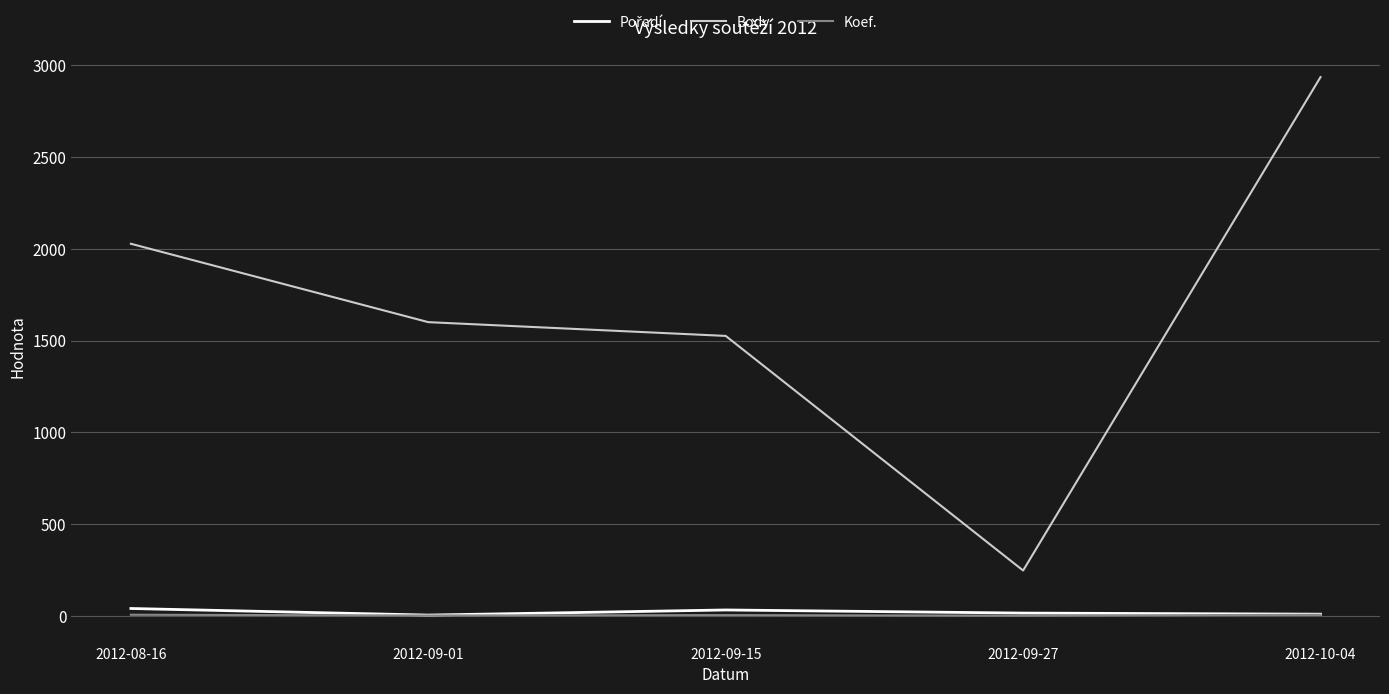

At which category is the sum across all series the highest?

2012-10-04